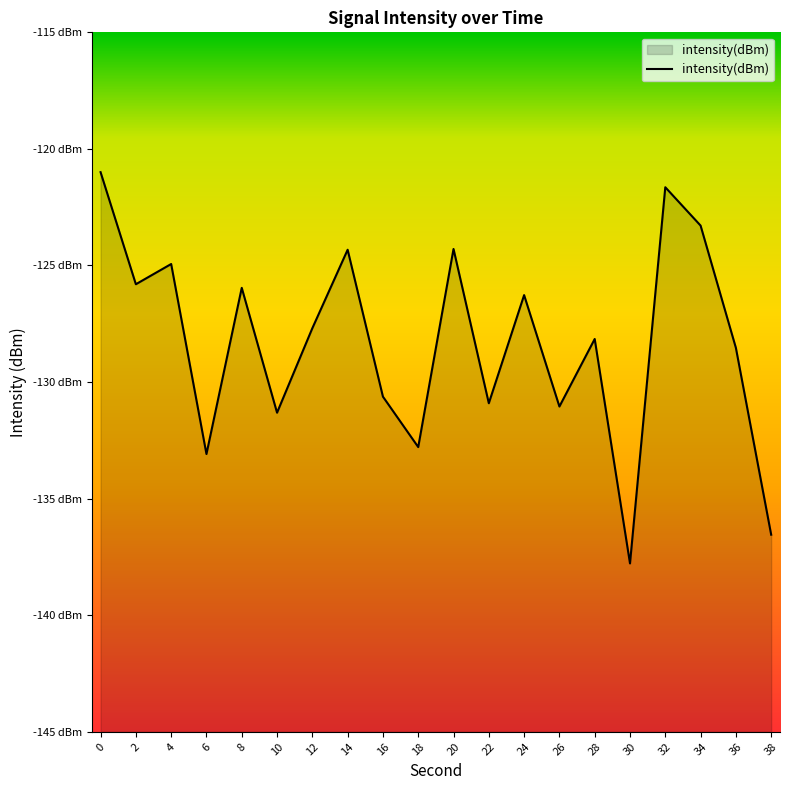

Count the number of data series in this chart.

1